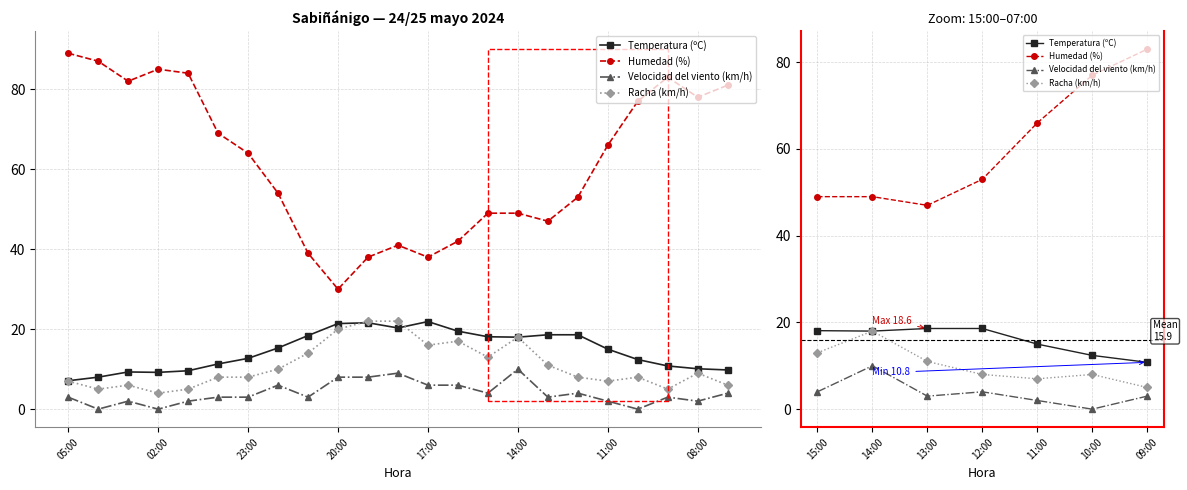

What is the value of the Humedad (%) point at the 1st from the left?

49.0